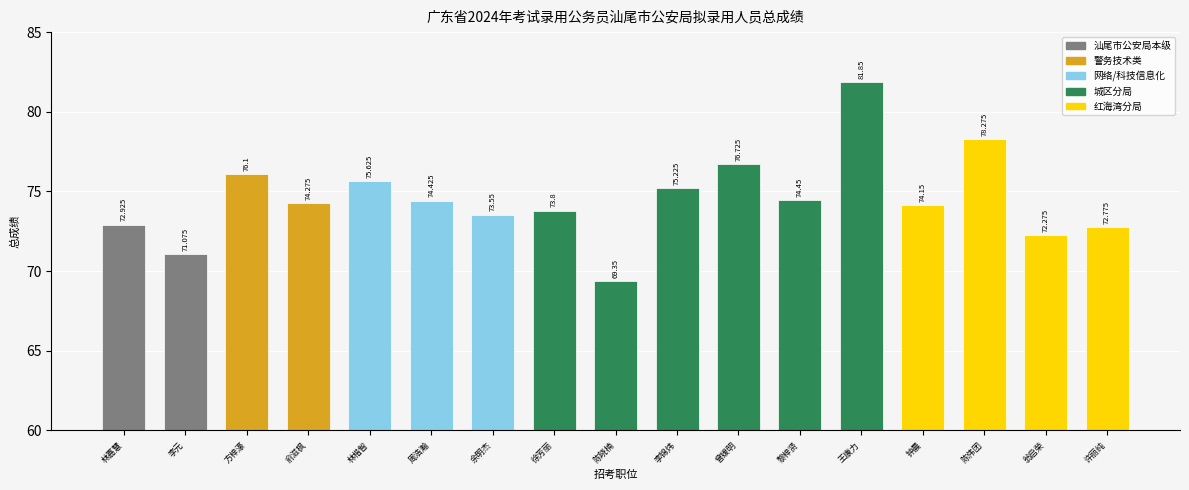

What is the average value?

74.5